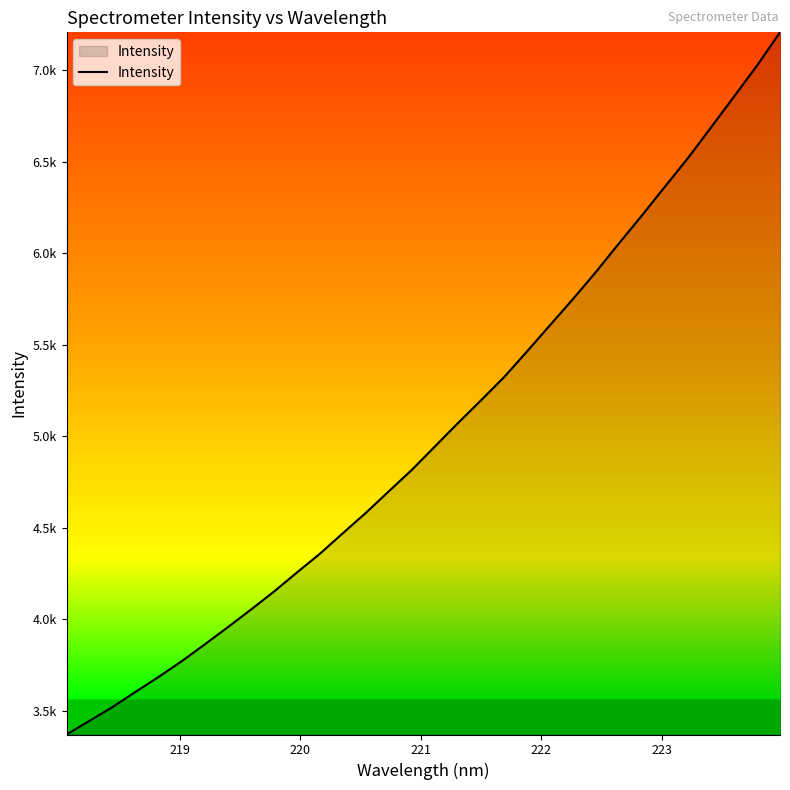

Does the chart have visible grid lines?

No